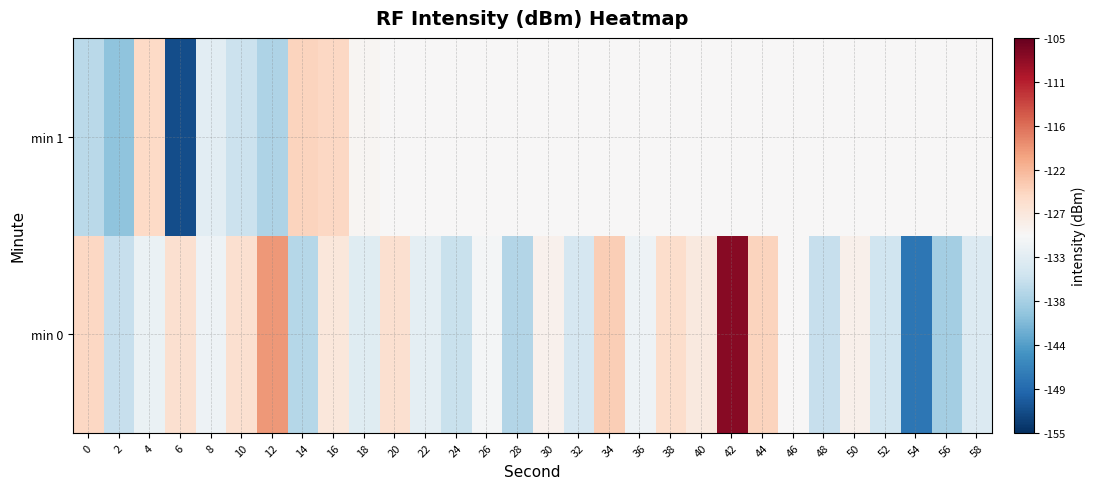

Which series has the widest spread of values?

min 0